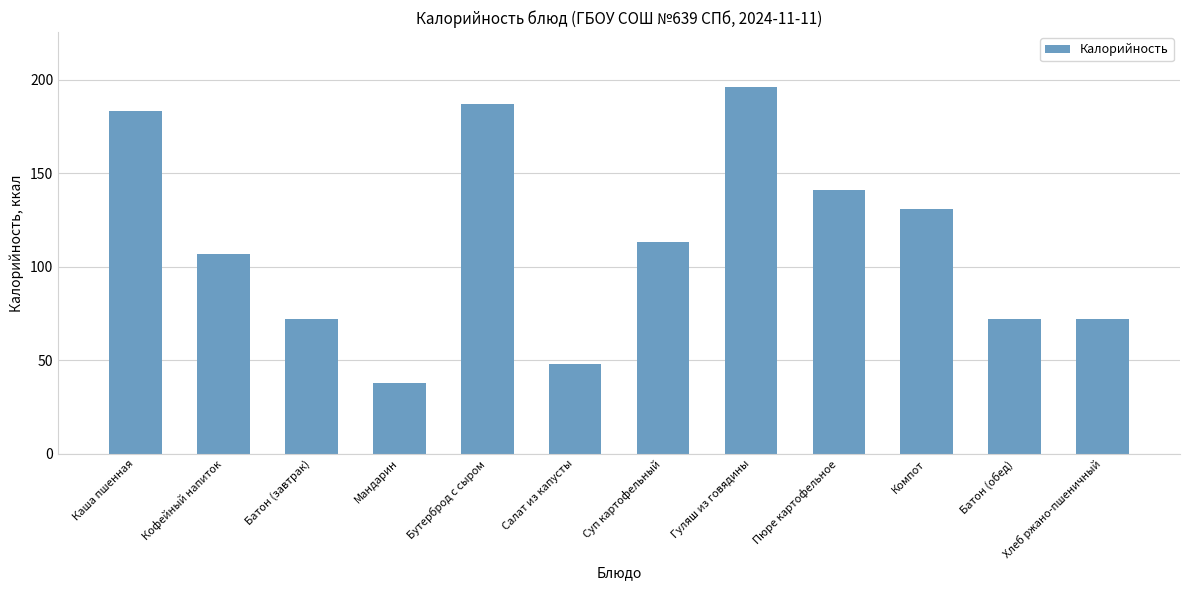

What is the sum of the values at Пюре картофельное and Кофейный напиток?

248